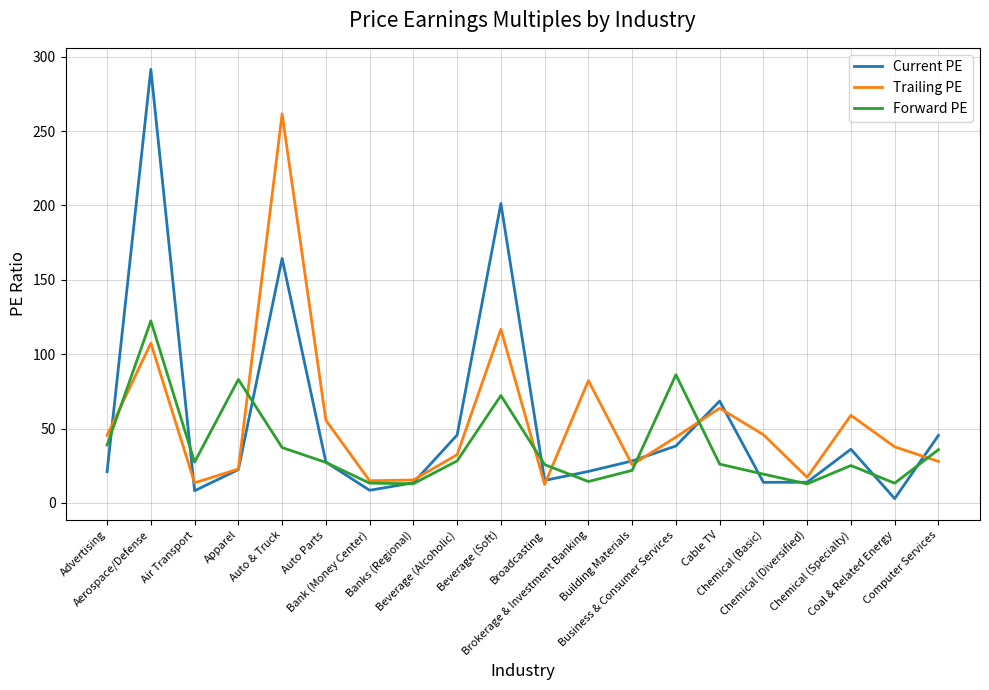

Between Banks (Regional) and Chemical (Basic), which series saw the biggest shift?

Trailing PE